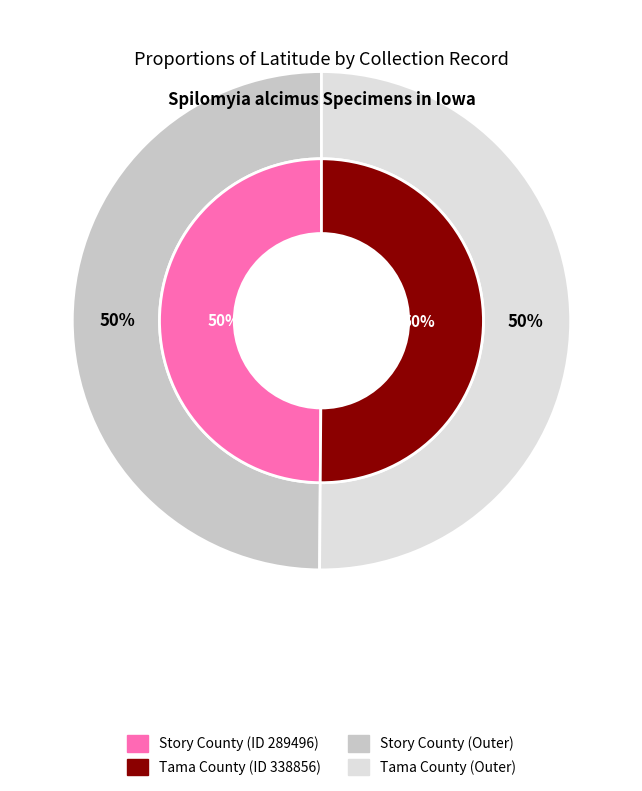

Approximately how many times larger is the value at Story County (ID 289496) compared to Tama County (ID 338856)?

1.0